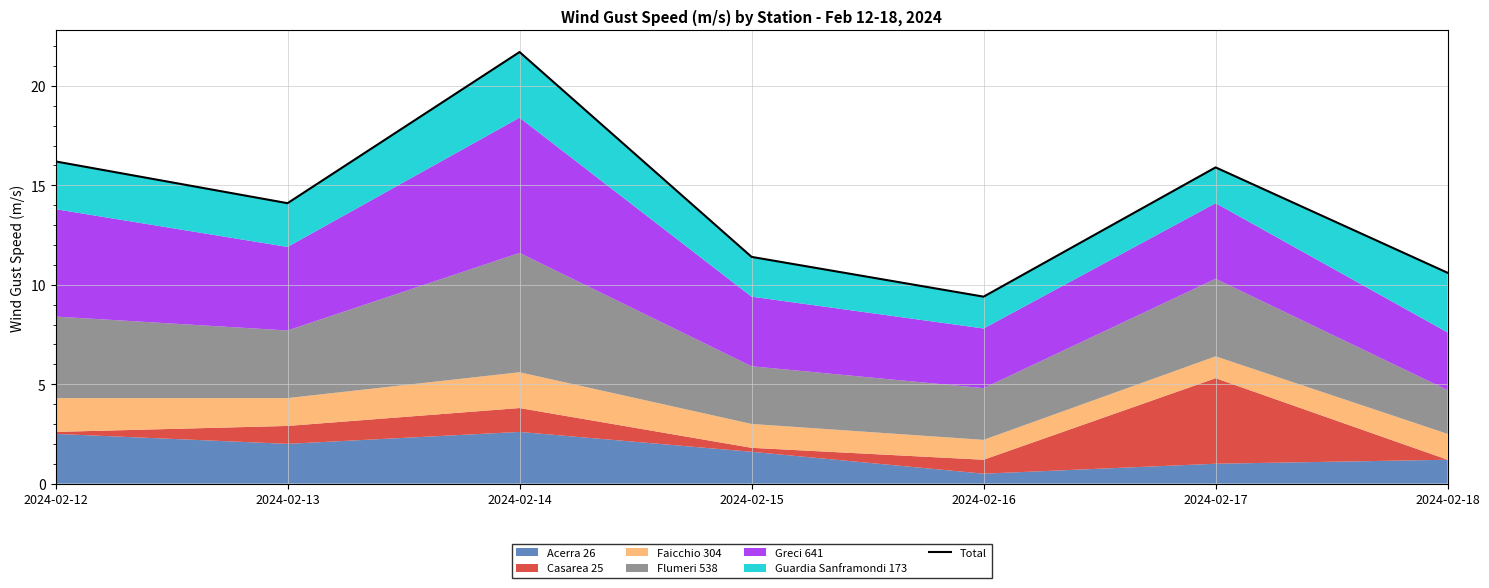

What is the minimum value shown in the chart?

9.4